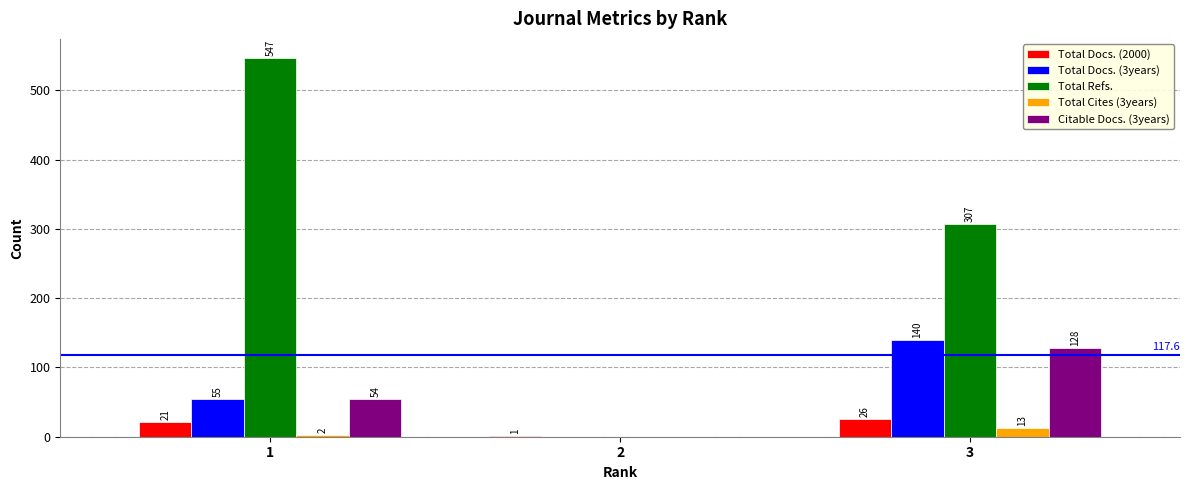

Reading left to right, extract all data points from this chart.

Total Docs. (2000): 1=21	2=1	3=26
Total Docs. (3years): 1=55	2=0	3=140
Total Refs.: 1=547	2=0	3=307
Total Cites (3years): 1=2	2=0	3=13
Citable Docs. (3years): 1=54	2=0	3=128